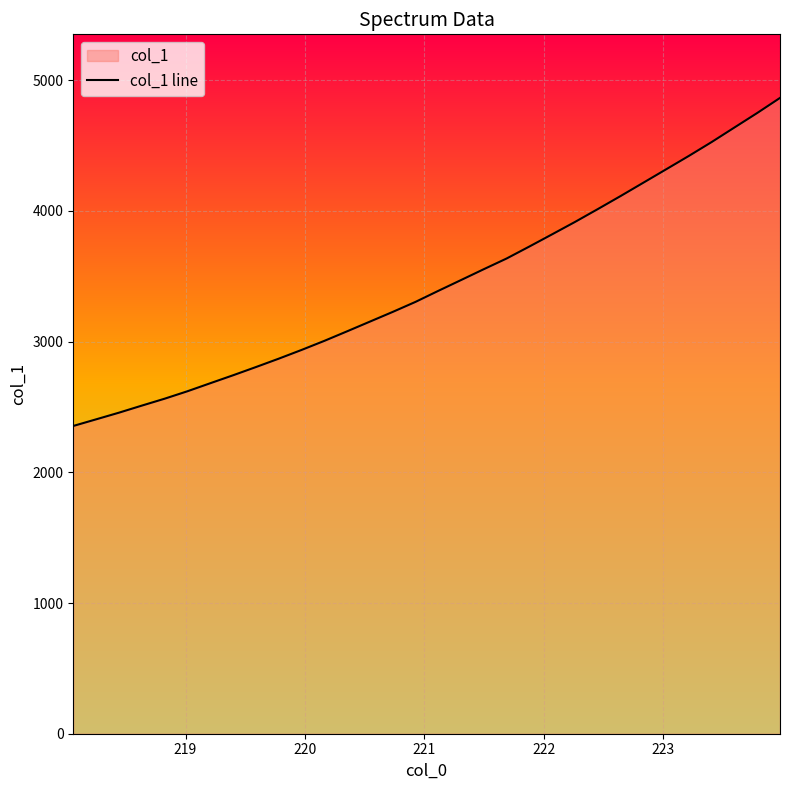

What is the minimum value shown in the chart?

2354.5